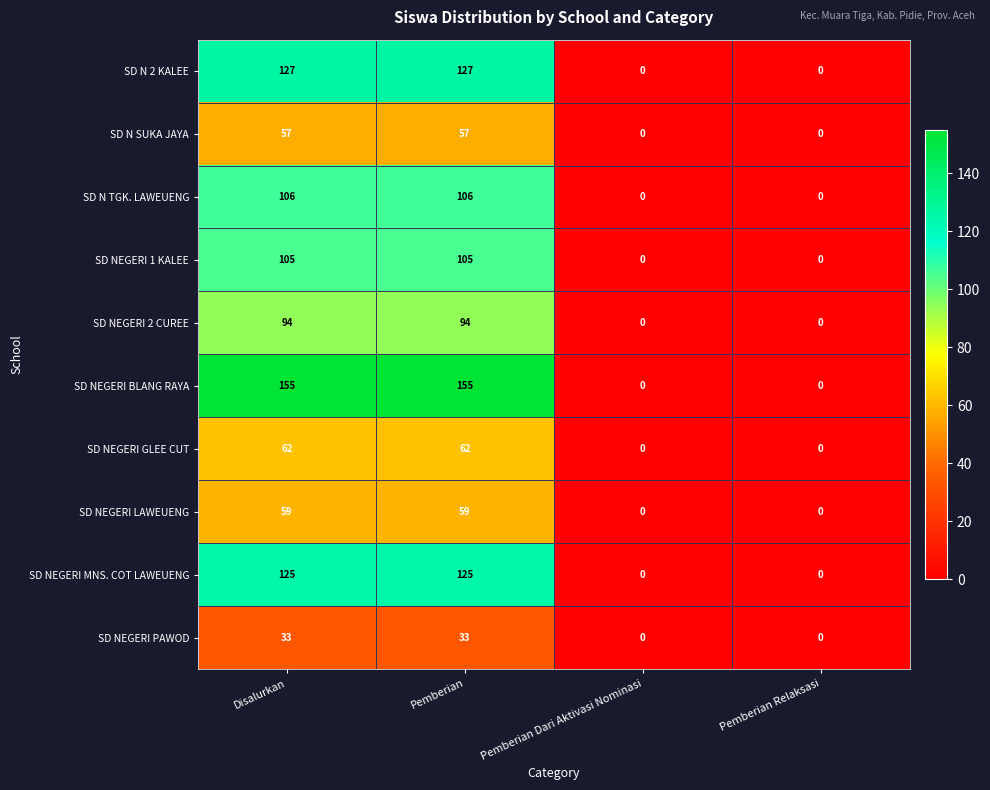

What is the difference between the highest and lowest values at Pemberian?

122